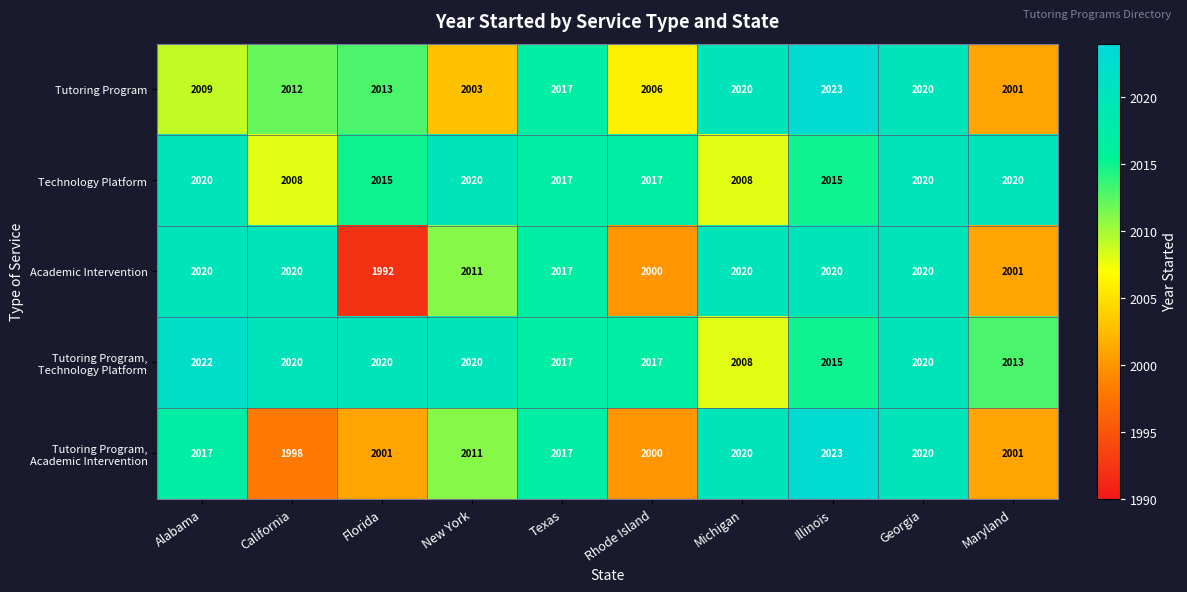

At which category does the chart reach its peak across all series?

Illinois